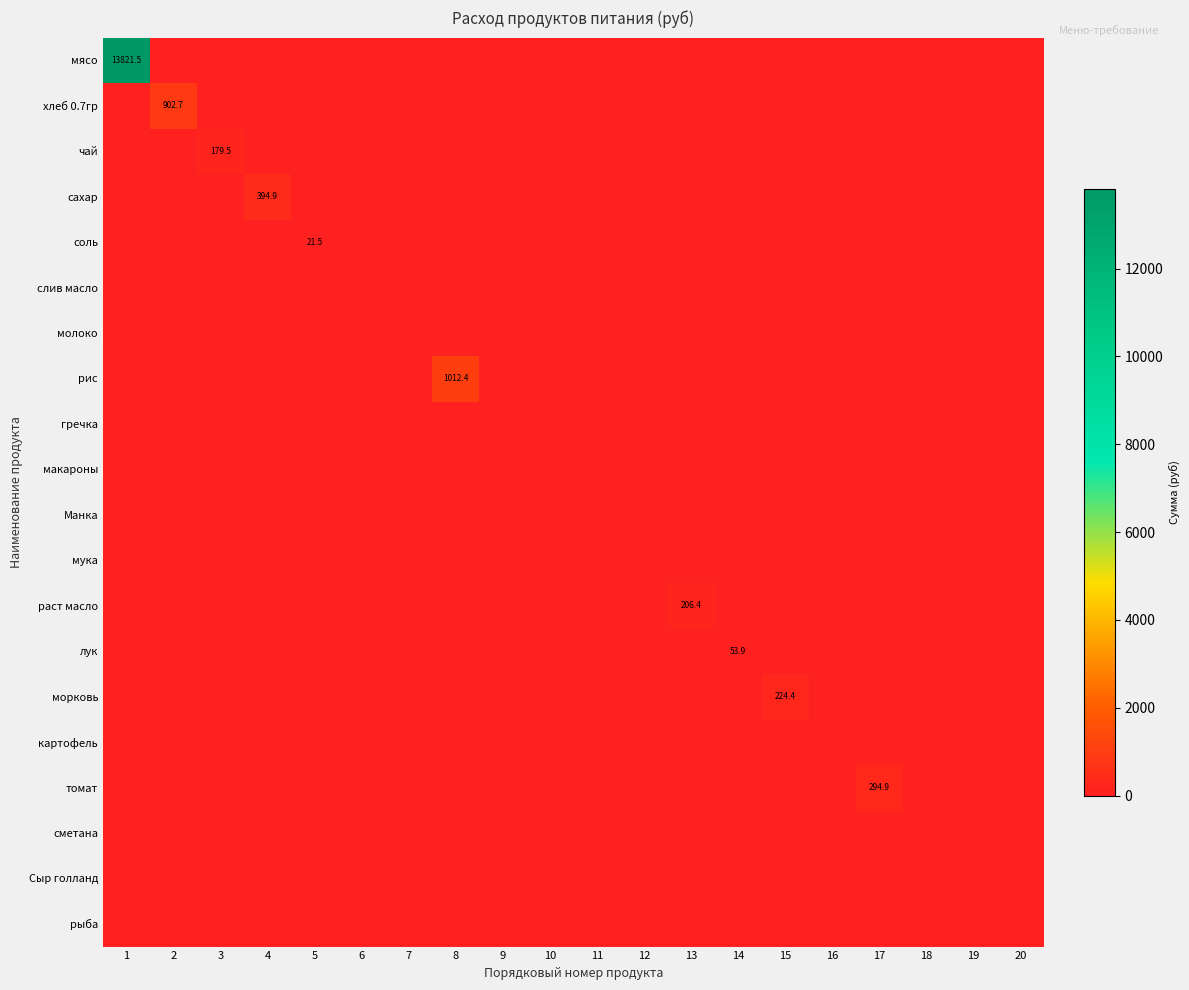

Between 2 and 16, which series saw the biggest shift?

хлеб 0.7гр